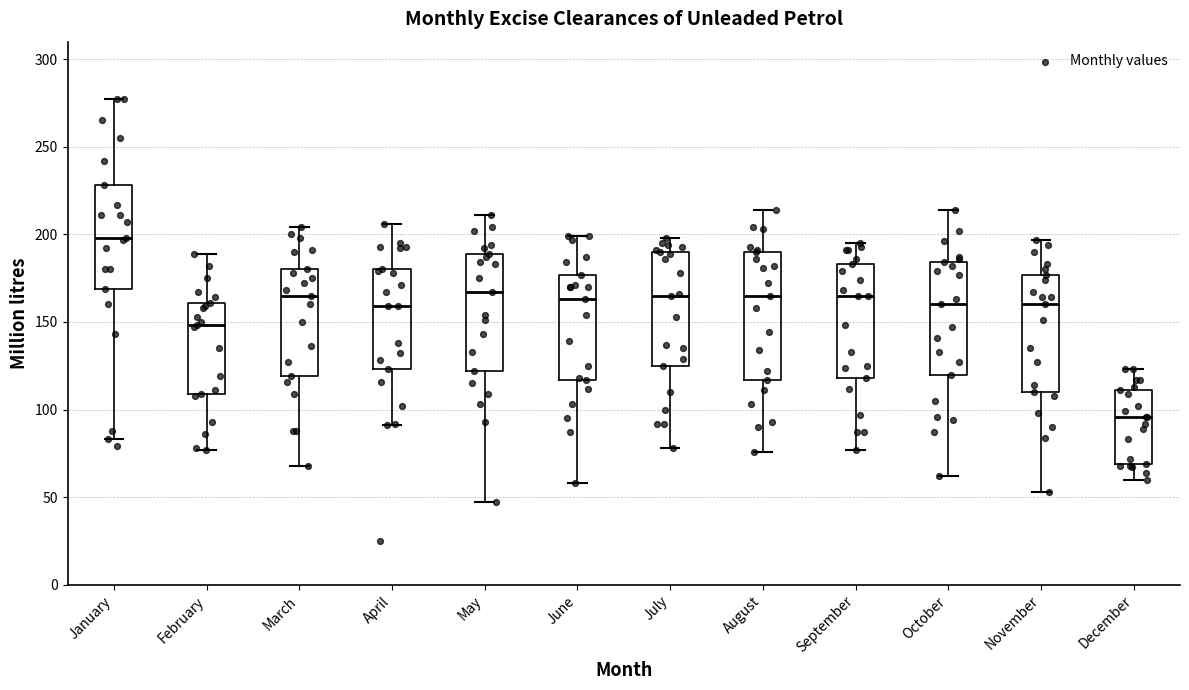

Which box's median line is the highest?

January